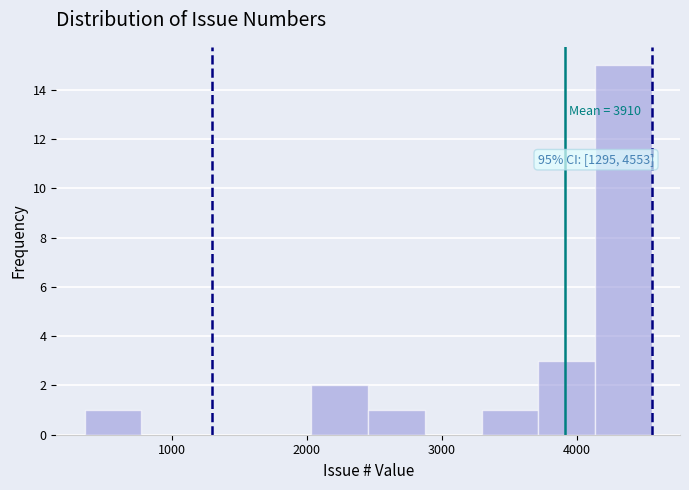

Over which range of the x-axis is the bar tallest?

4100 to 4600